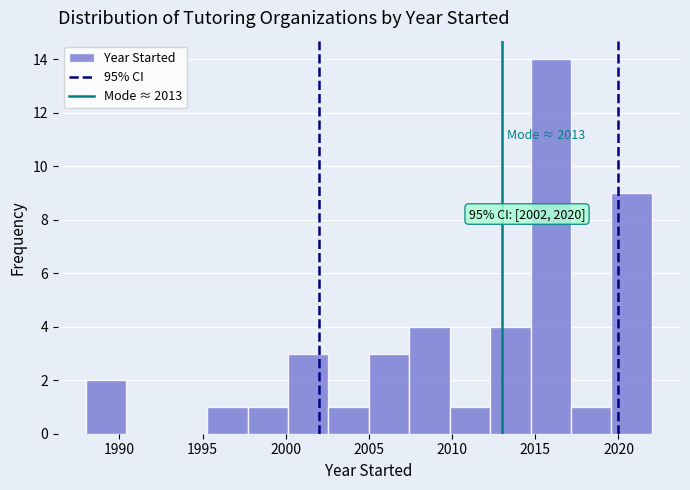

Over which range of the x-axis is the bar tallest?

2014.5 to 2017.0